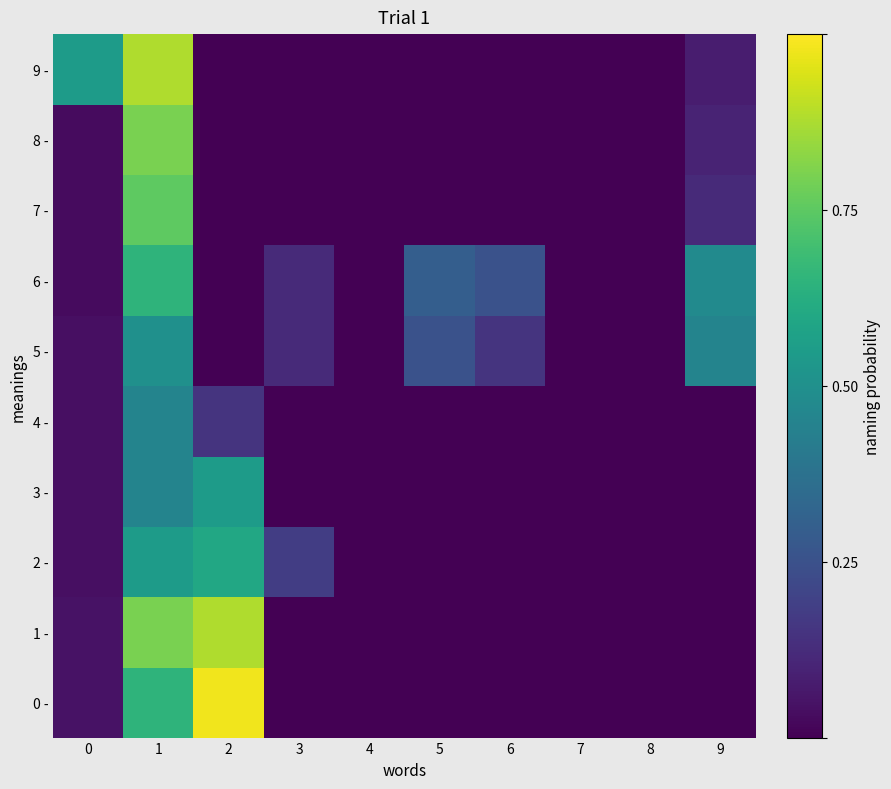

Reading right to left, transcribe all the data shown in this chart.

0 -: 9=0.0	8=0.0	7=0.0	6=0.0	5=0.0	4=0.0	3=0.0	2=1.0	1=0.7	0=0.1
1 -: 9=0.0	8=0.0	7=0.0	6=0.0	5=0.0	4=0.0	3=0.0	2=0.9	1=0.8	0=0.1
2 -: 9=0.0	8=0.0	7=0.0	6=0.0	5=0.0	4=0.0	3=0.2	2=0.6	1=0.6	0=0.0
3 -: 9=0.0	8=0.0	7=0.0	6=0.0	5=0.0	4=0.0	3=0.0	2=0.6	1=0.5	0=0.0
4 -: 9=0.0	8=0.0	7=0.0	6=0.0	5=0.0	4=0.0	3=0.0	2=0.1	1=0.5	0=0.0
5 -: 9=0.5	8=0.0	7=0.0	6=0.1	5=0.2	4=0.0	3=0.1	2=0.0	1=0.5	0=0.0
6 -: 9=0.5	8=0.0	7=0.0	6=0.2	5=0.3	4=0.0	3=0.1	2=0.0	1=0.7	0=0.0
7 -: 9=0.1	8=0.0	7=0.0	6=0.0	5=0.0	4=0.0	3=0.0	2=0.0	1=0.8	0=0.0
8 -: 9=0.1	8=0.0	7=0.0	6=0.0	5=0.0	4=0.0	3=0.0	2=0.0	1=0.8	0=0.0
9 -: 9=0.1	8=0.0	7=0.0	6=0.0	5=0.0	4=0.0	3=0.0	2=0.0	1=0.9	0=0.6